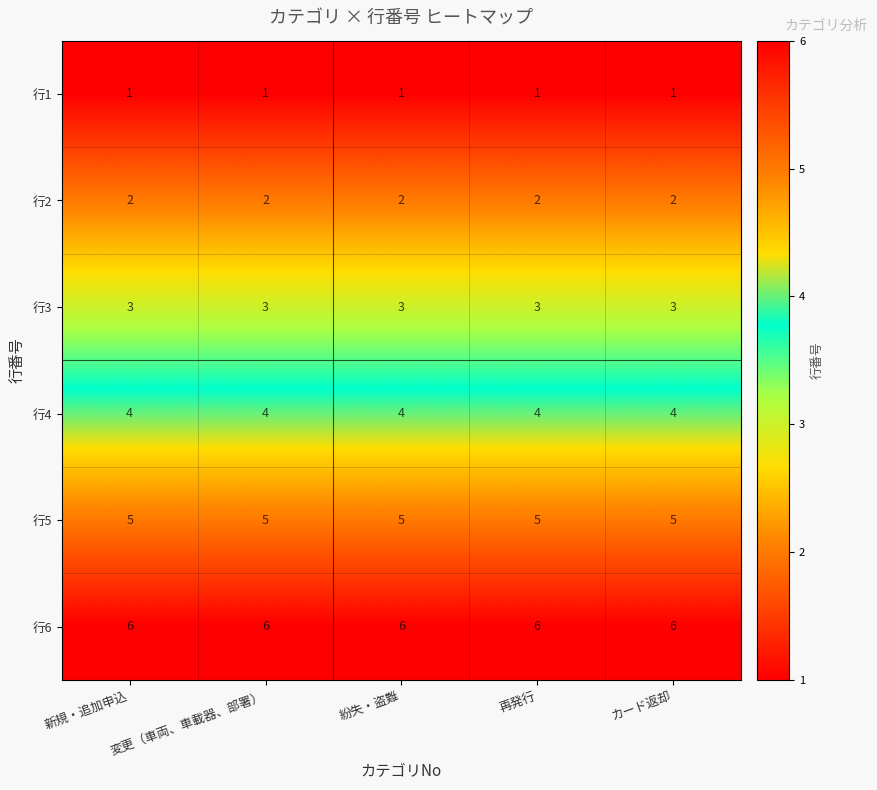

What is the greatest value displayed?

6